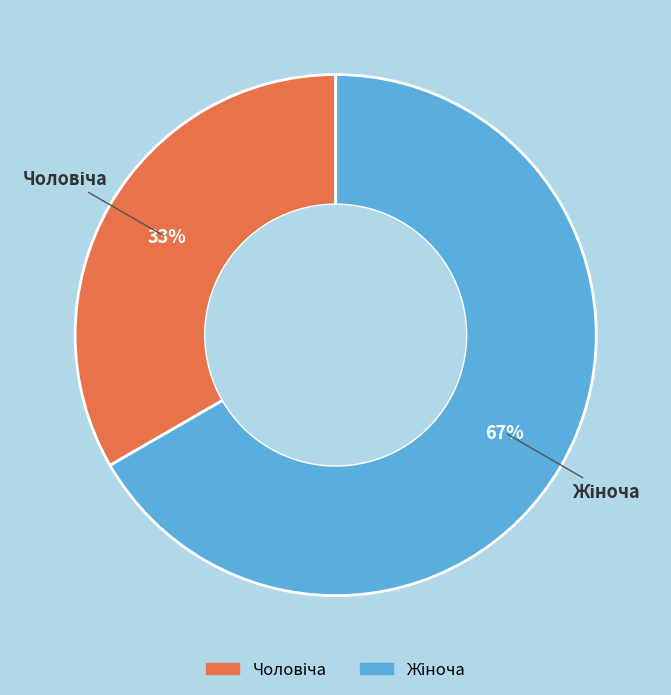

Does any single category account for the majority?

Yes